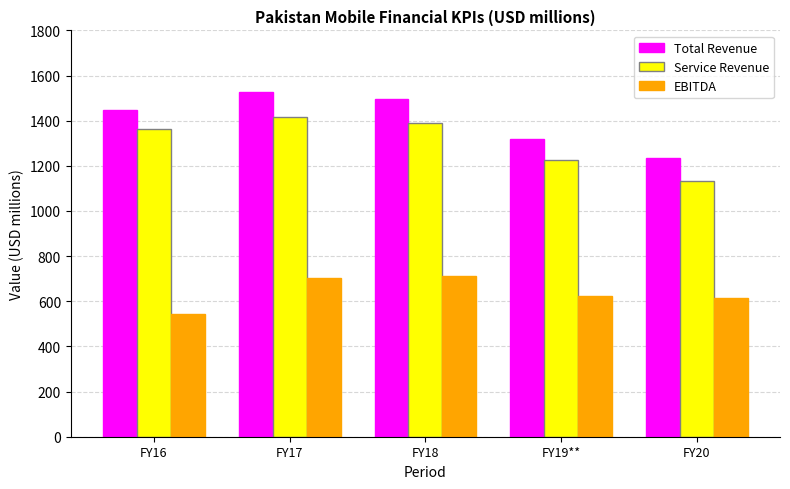

At which category is the sum across all series the highest?

FY17